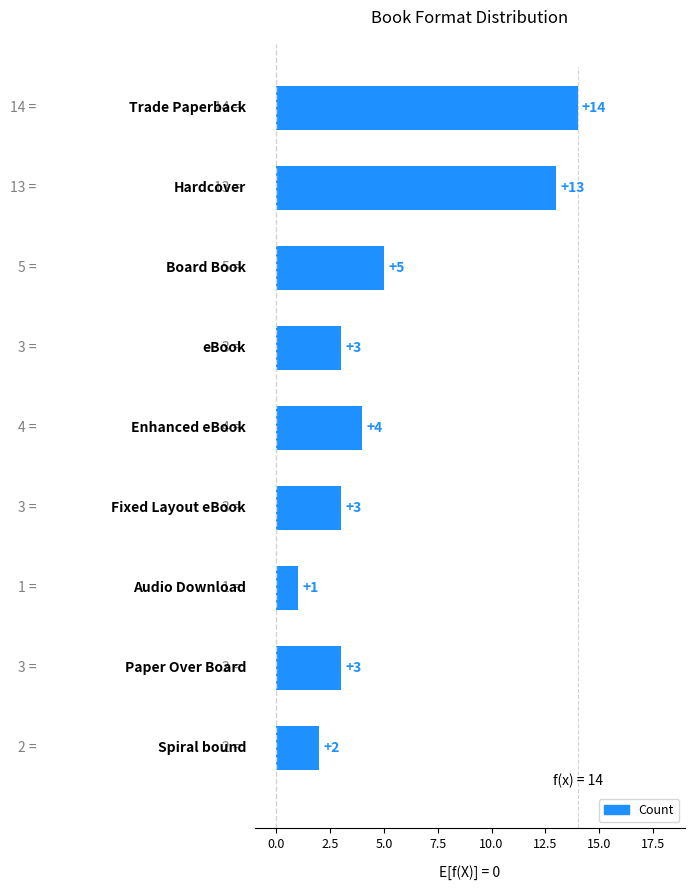

What is the maximum value shown in the chart?

14